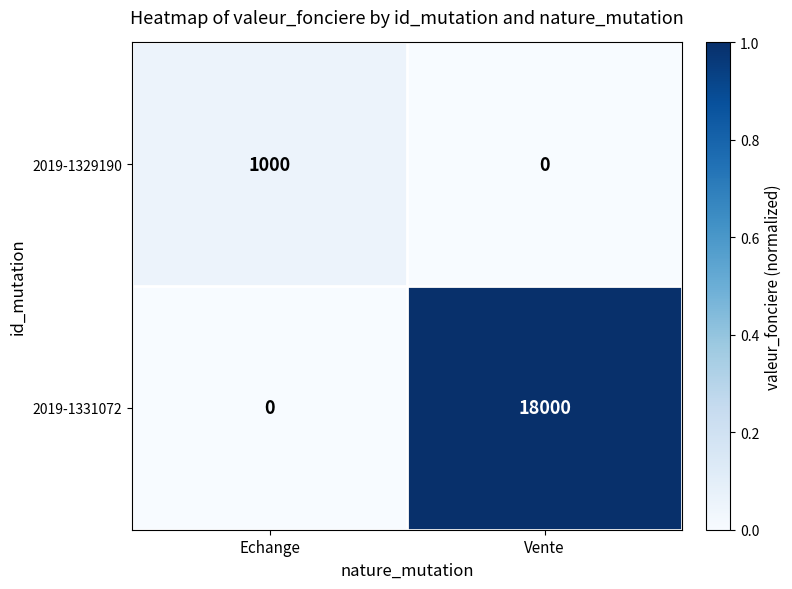

The 2019-1331072 series shows 18000 at Vente. True or false?

True